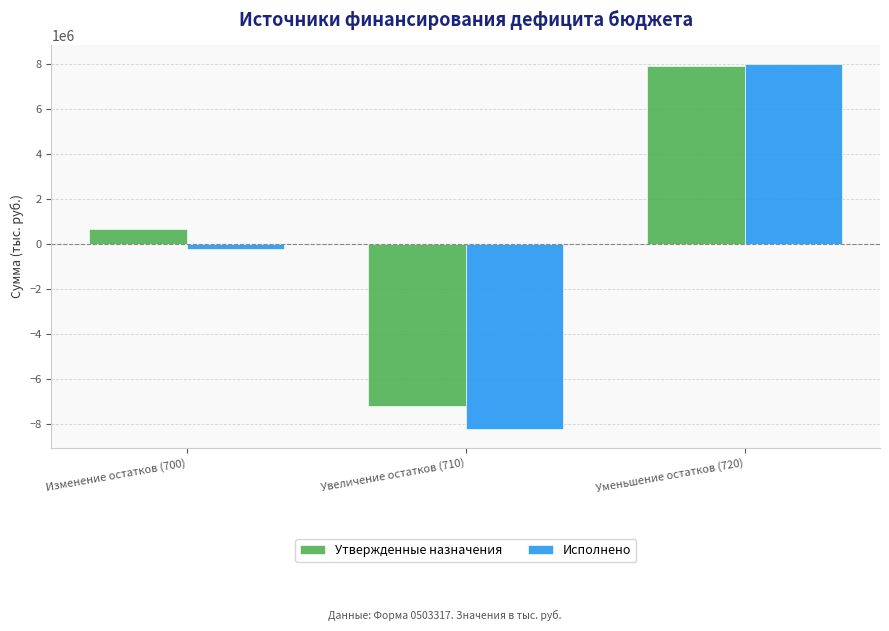

How many values in Утвержденные назначения are below zero?

1